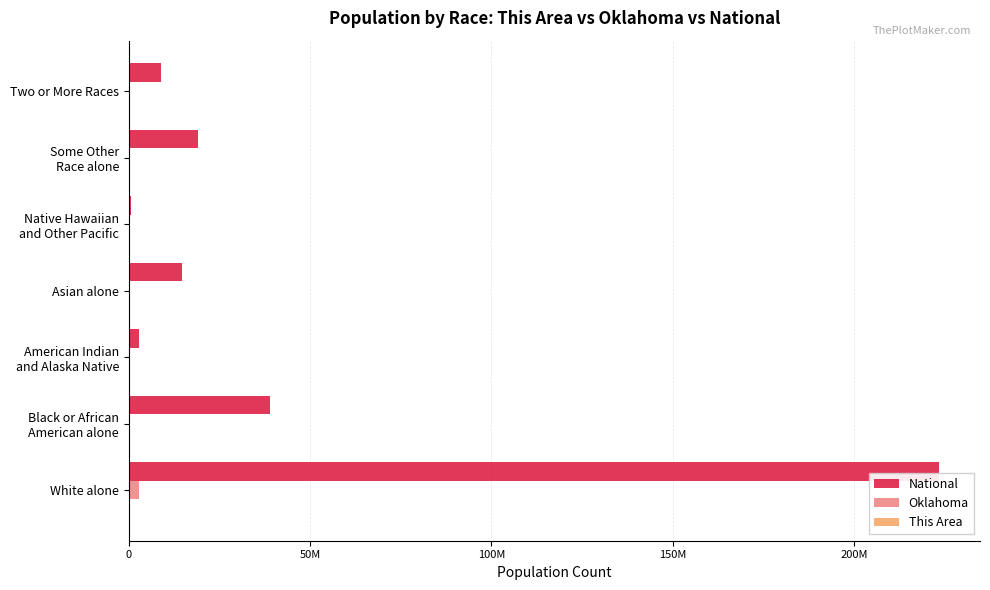

How many values in This Area are above zero?

3